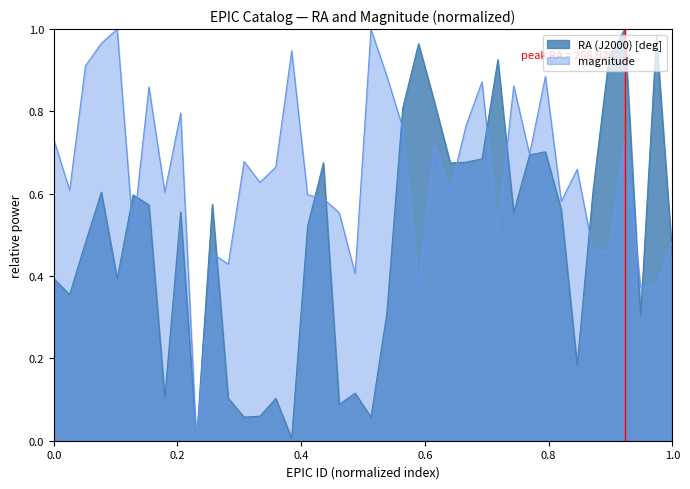

Rank the series by their average value, from highest to lowest.

magnitude, RA (J2000) [deg]